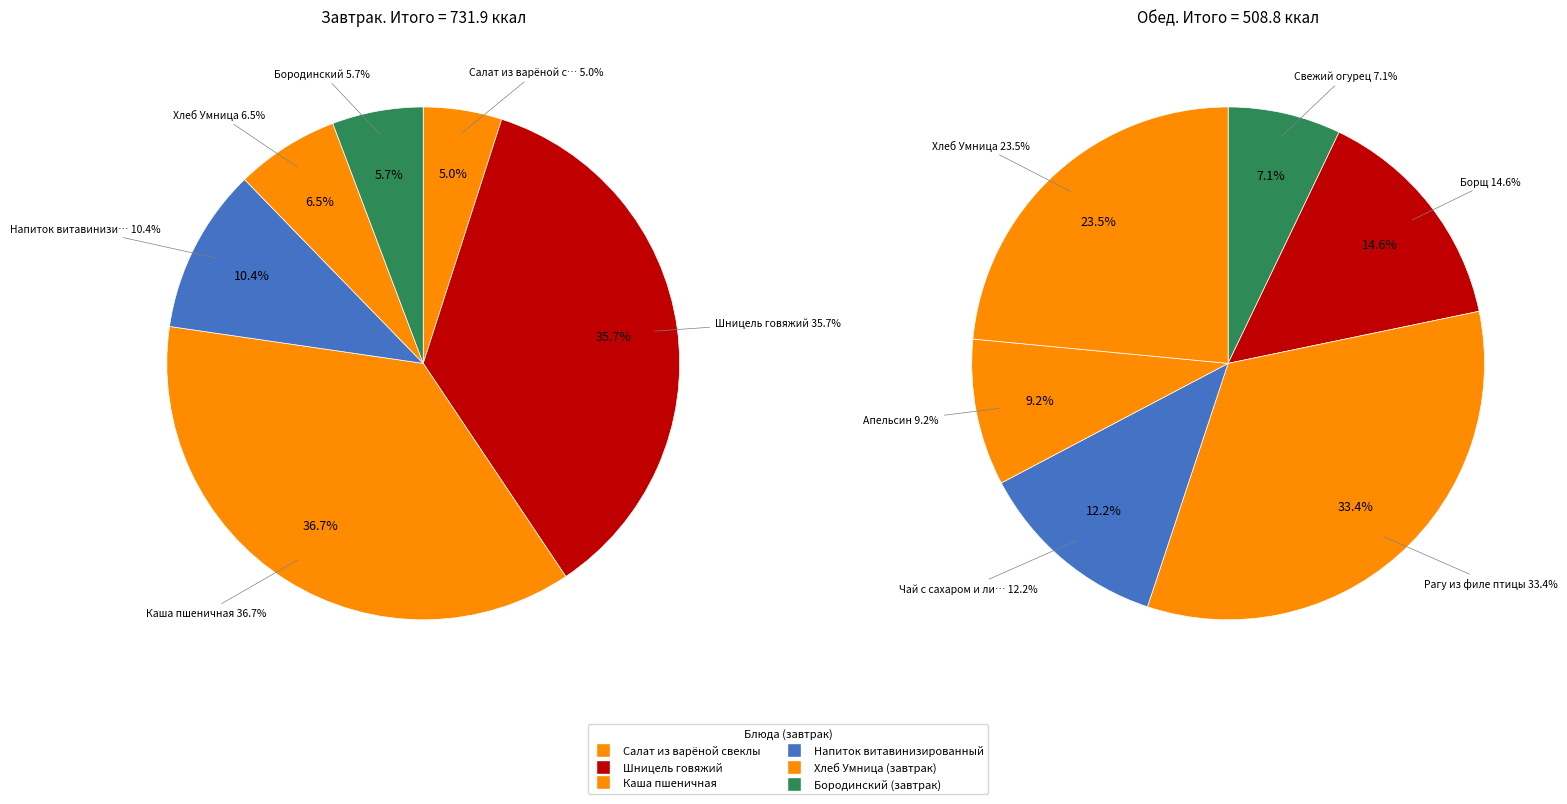

Is there a majority slice in this chart?

No